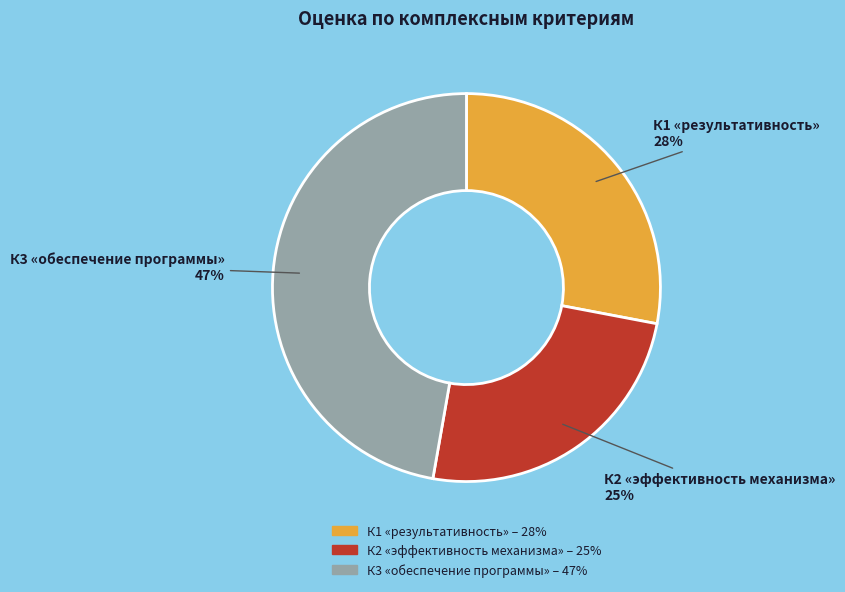

Is the sum of К3 «обеспечение программы» and К2 «эффективность механизма» greater than half?

Yes